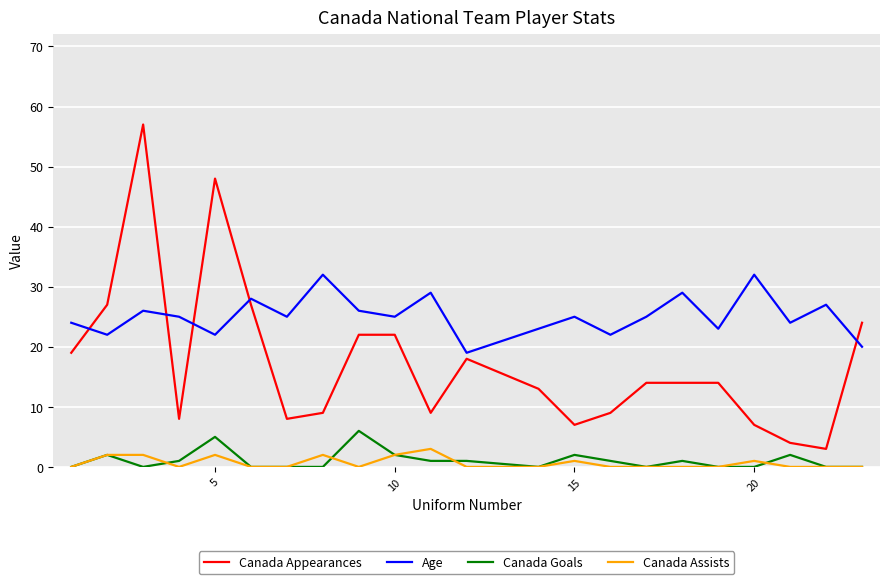

Which series has the largest total across all categories?

Age